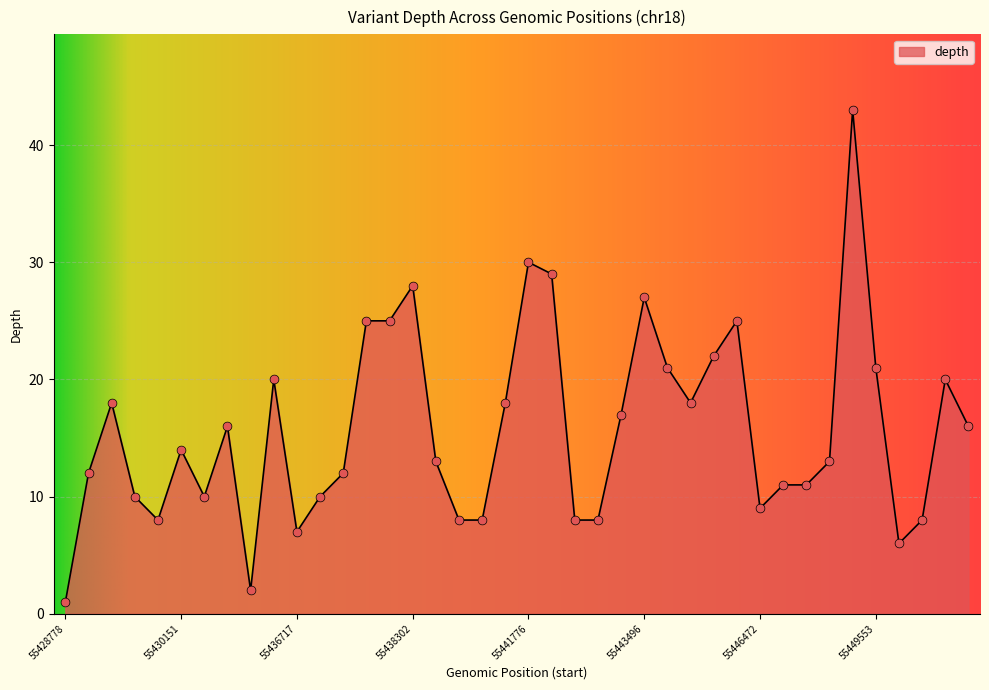

What is the greatest value displayed?

43